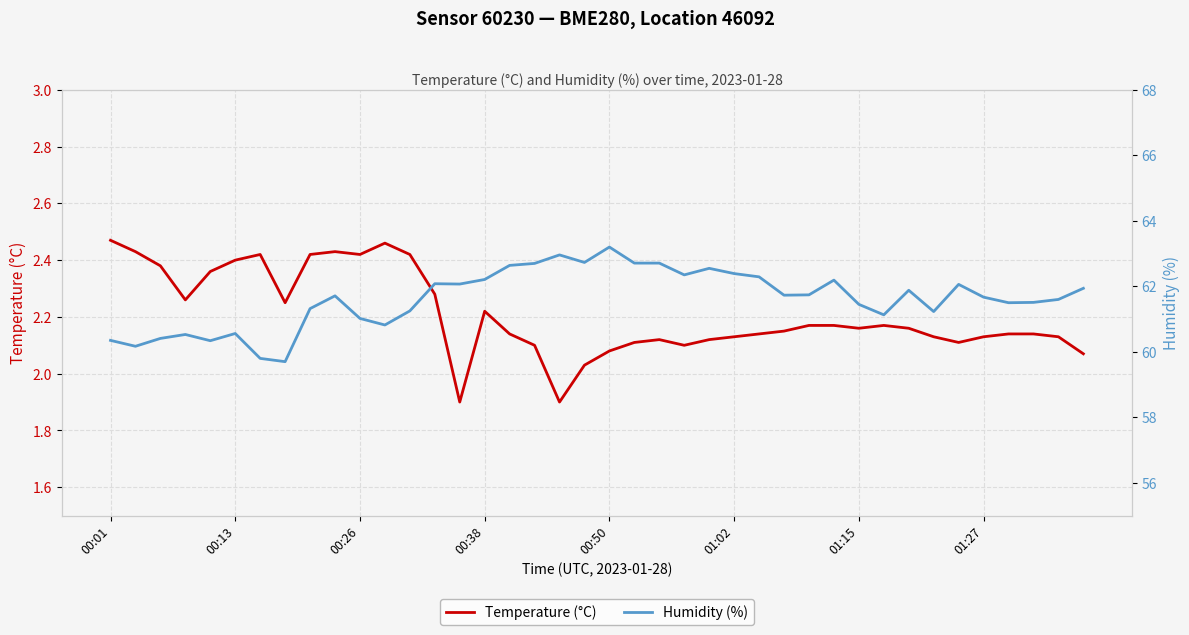

Which series changed the most between 12 and 37?

Temperature (°C)